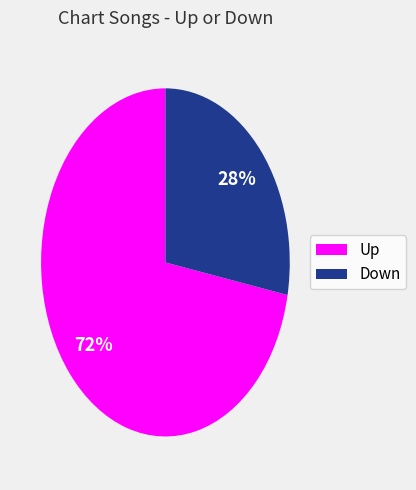

Is there any slice that represents more than half of the pie?

Yes